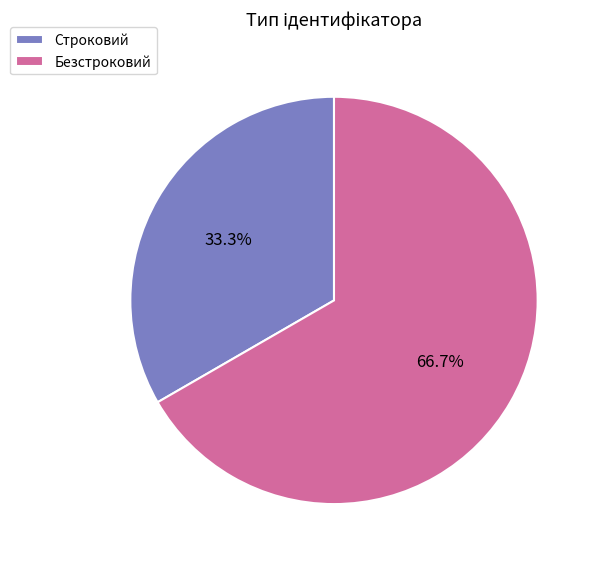

True or false: Безстроковий accounts for 67% of the total.

True